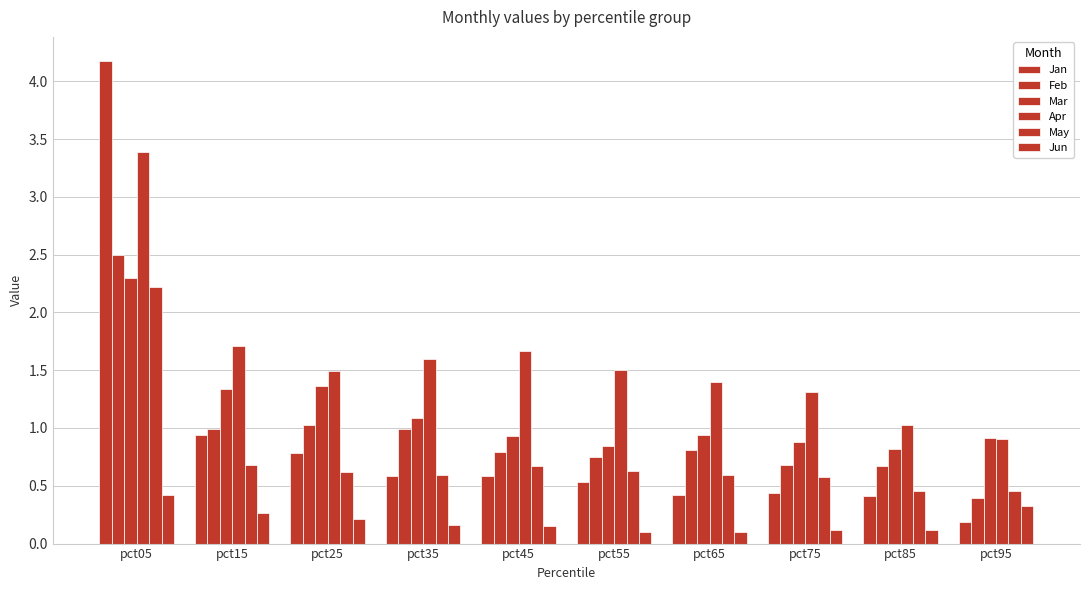

Between pct05 and pct55, which is larger?

pct05